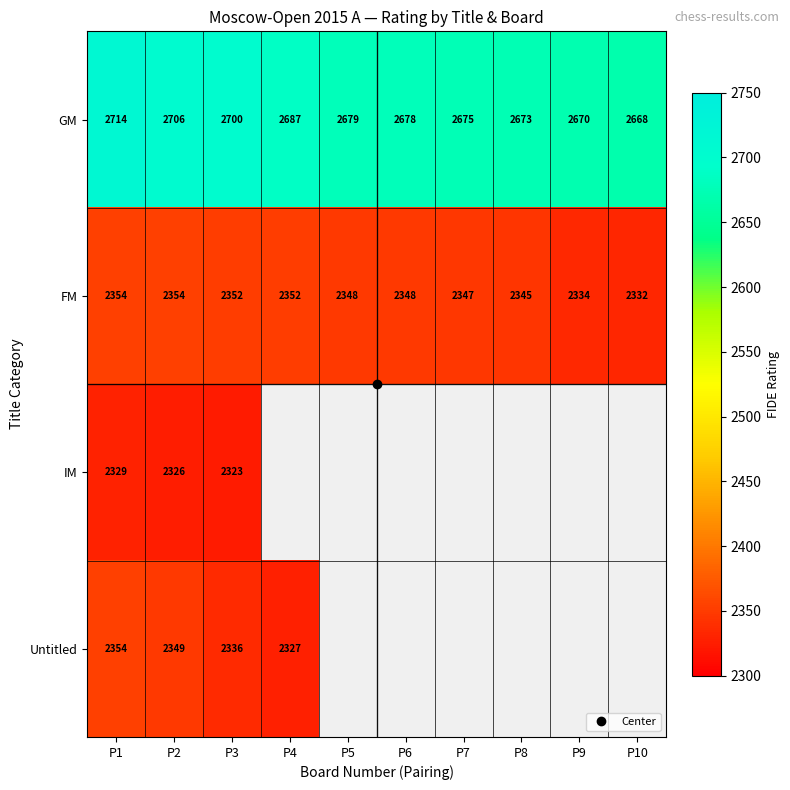

What is the difference between the highest and lowest values at P7?

328.0